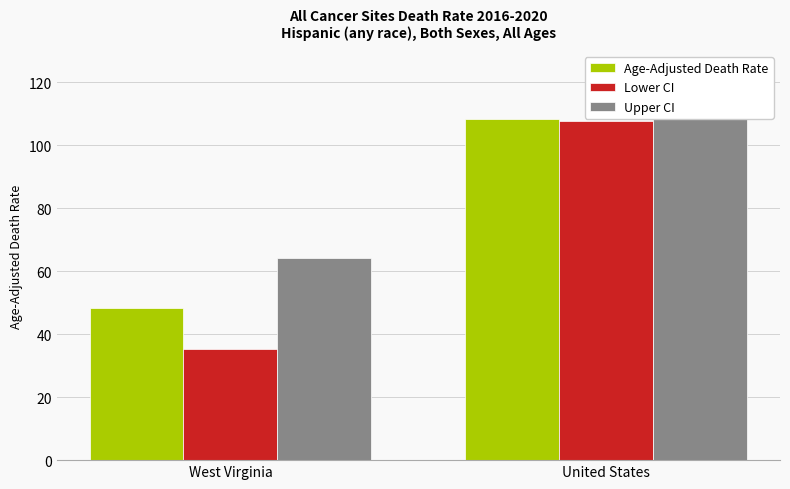

How many bars are there in each group?

3